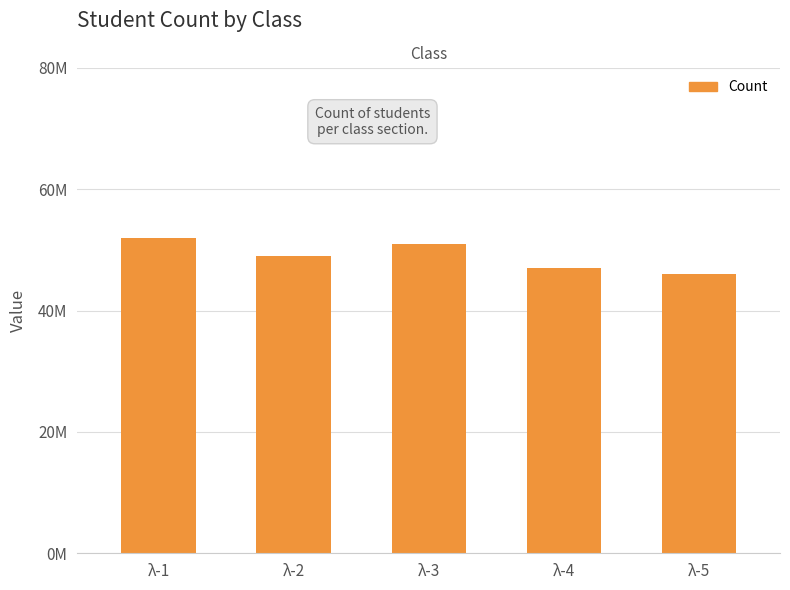

What is the sum of all values?

245